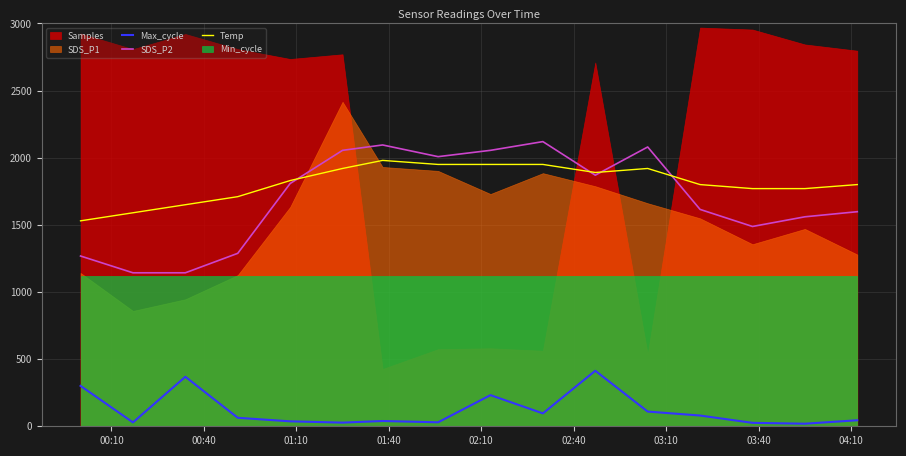

True or false: SDS_P2 and Max_cycle cross at least once.

False